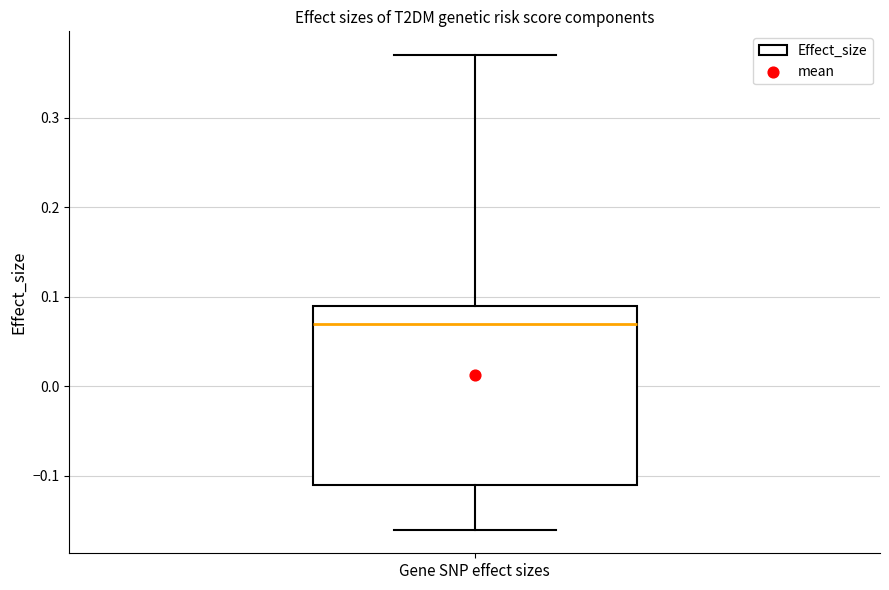

Where does the upper whisker of the box for Gene SNP effect sizes end on the y-axis? The values are not printed on the chart, so give them approximately, as read against the axis.

0.37